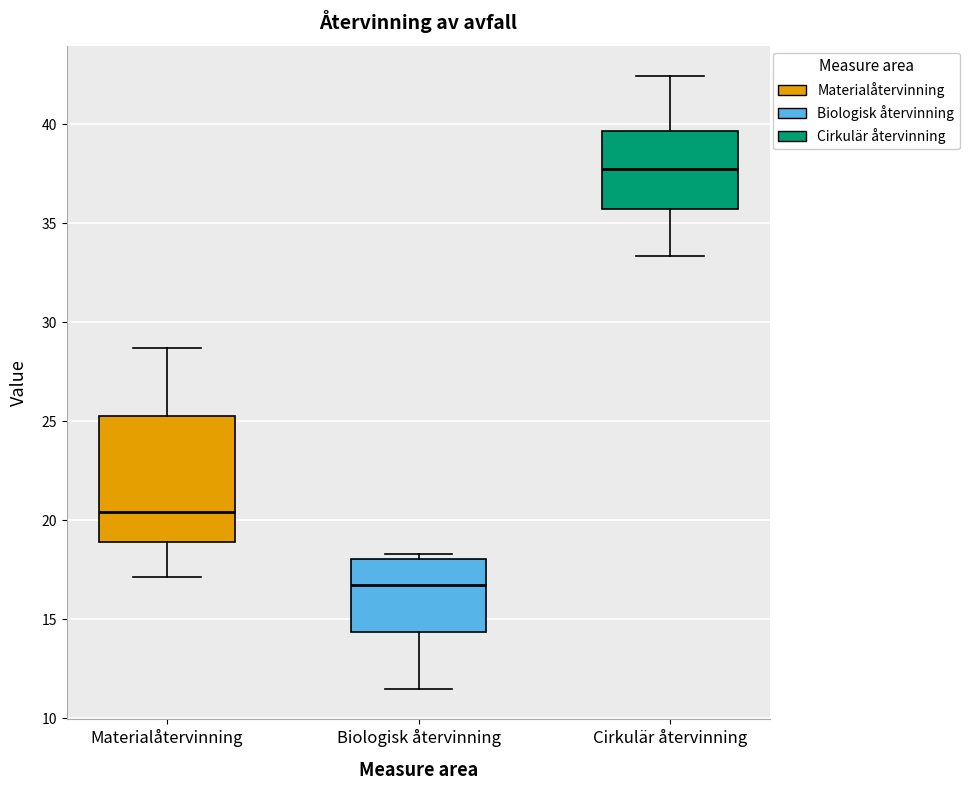

Which box is the tallest, from its lower edge to its upper edge?

Materialåtervinning